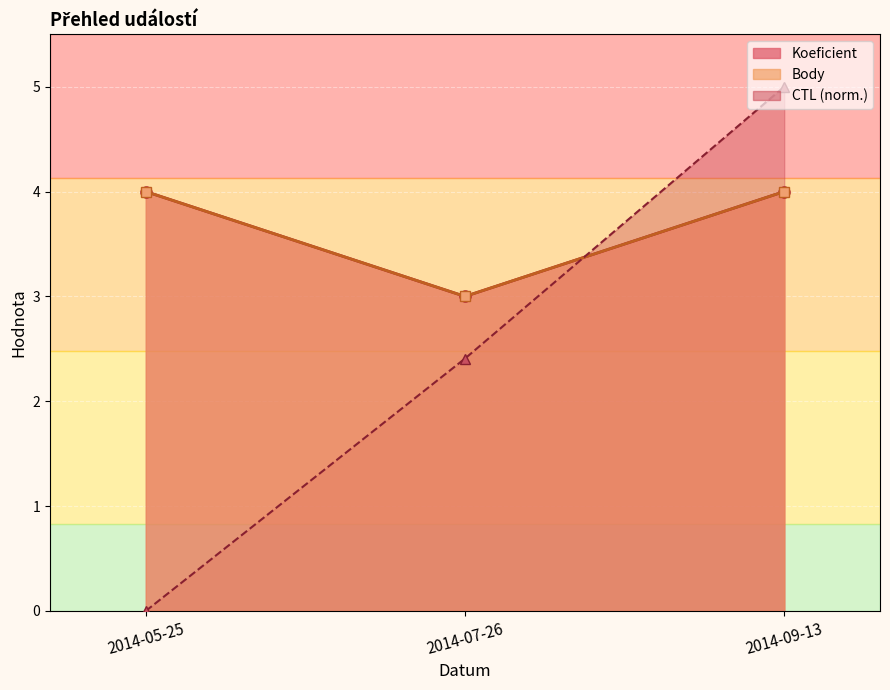

What is the maximum value shown in the chart?

5.0